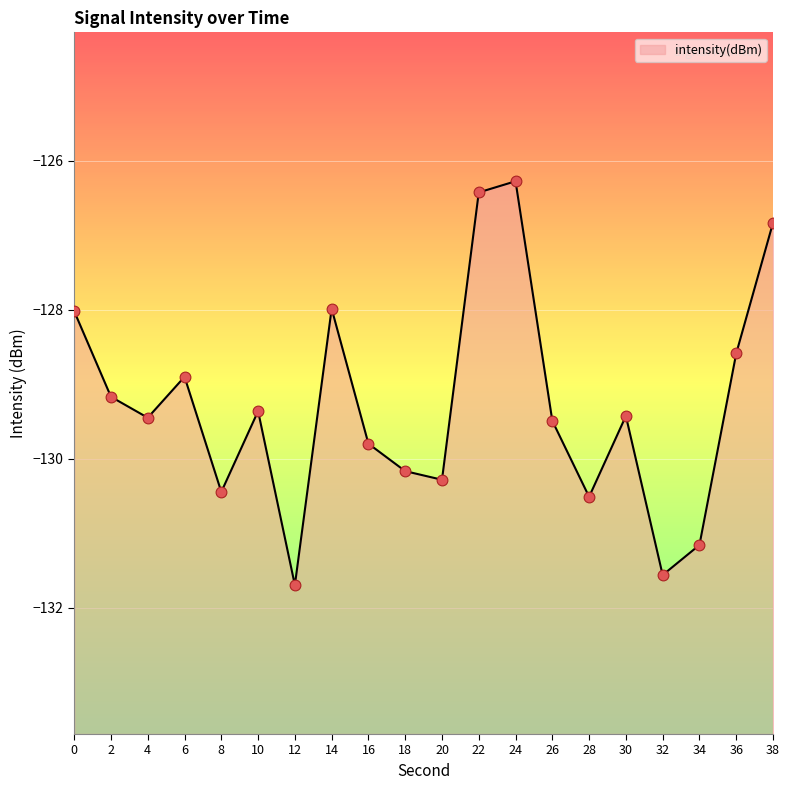

What is the change in value from 2 to 38?

+2.3